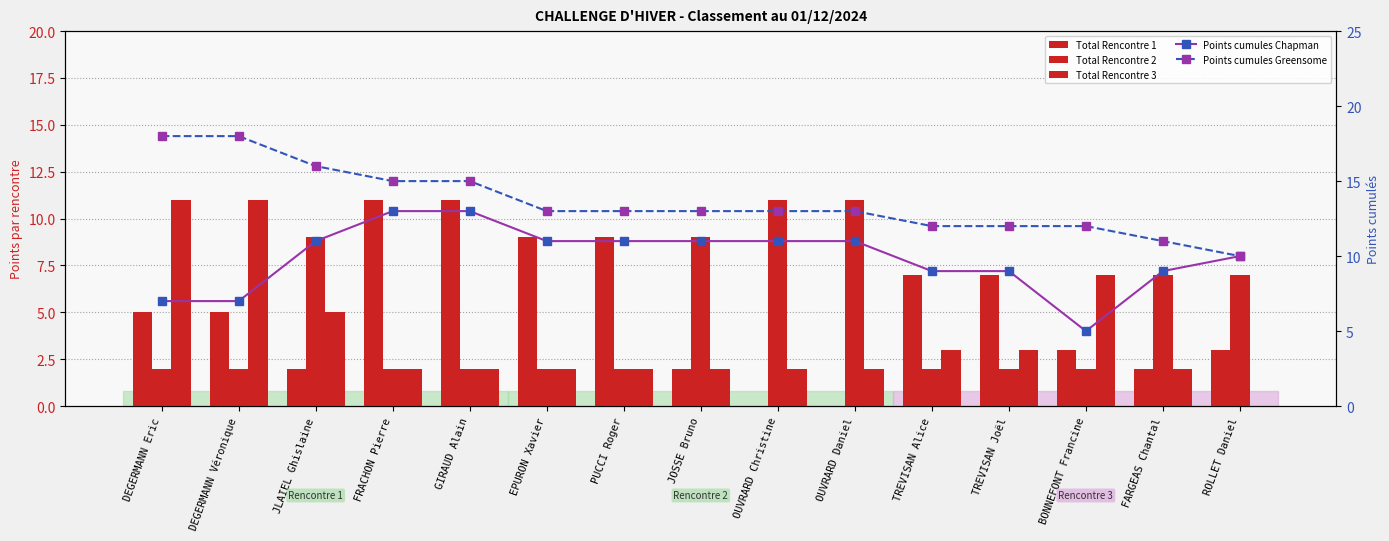

How many data points in Points cumules Chapman are above 11?

2